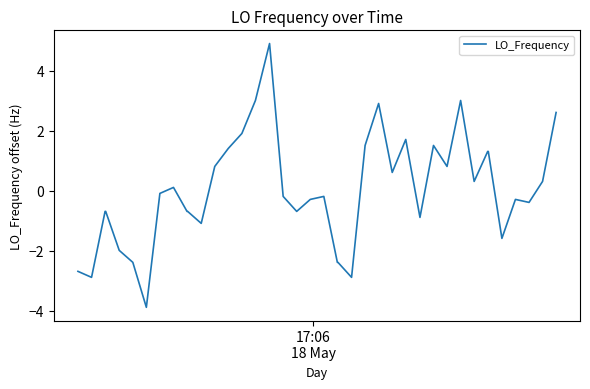

What is the greatest value displayed?

4.9